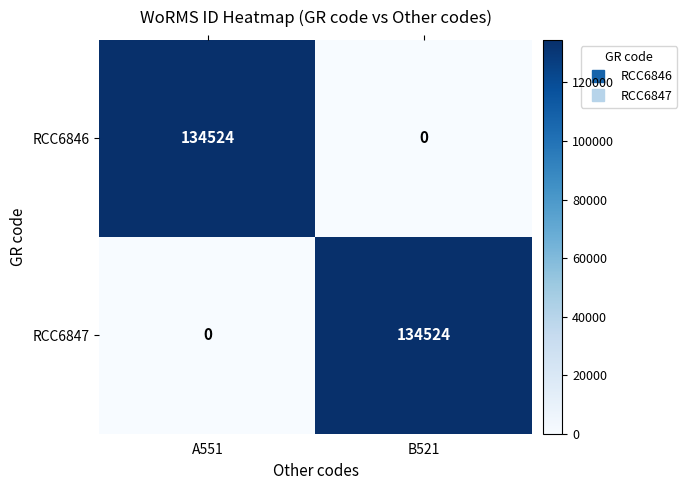

What is the spread (max minus min) of values at B521?

134524